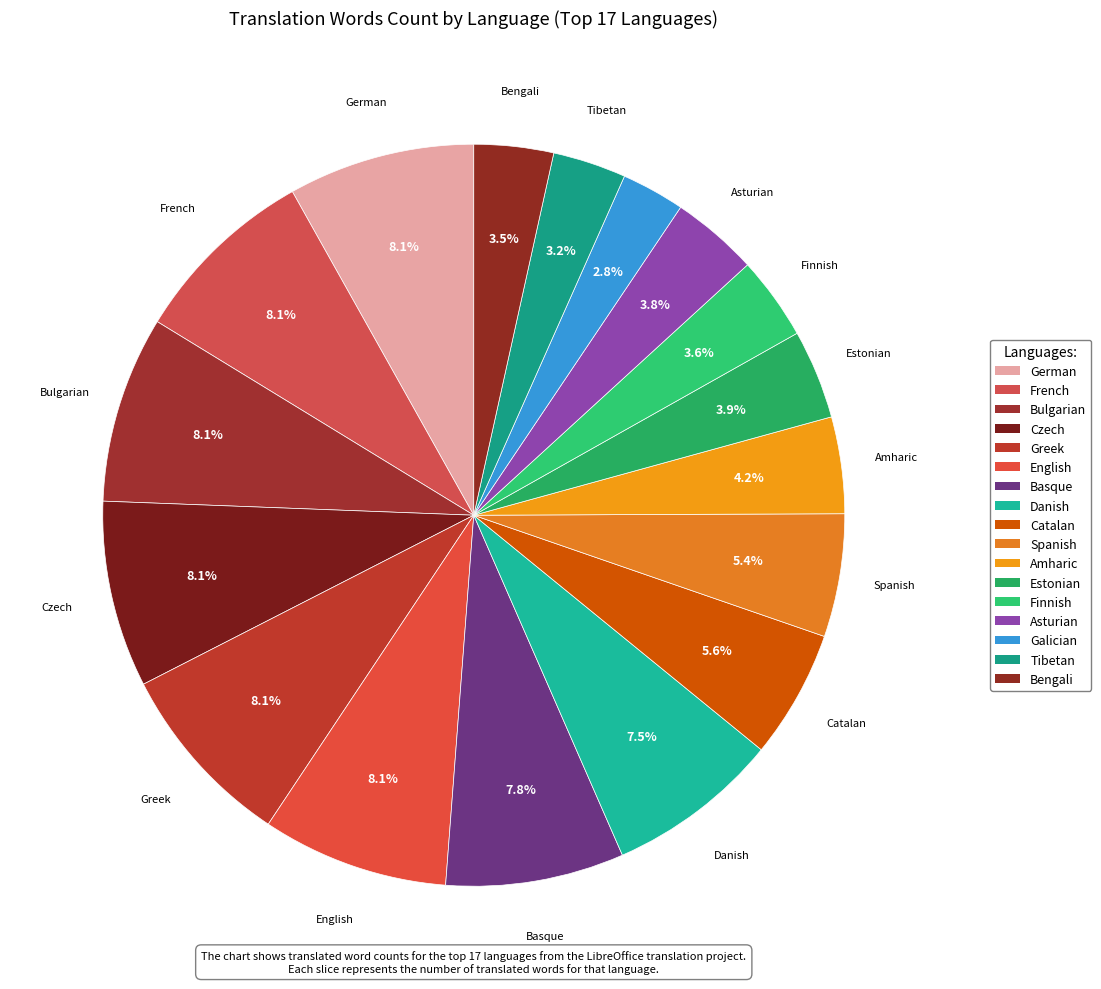

Does Asturian account for over 50% of the chart?

No